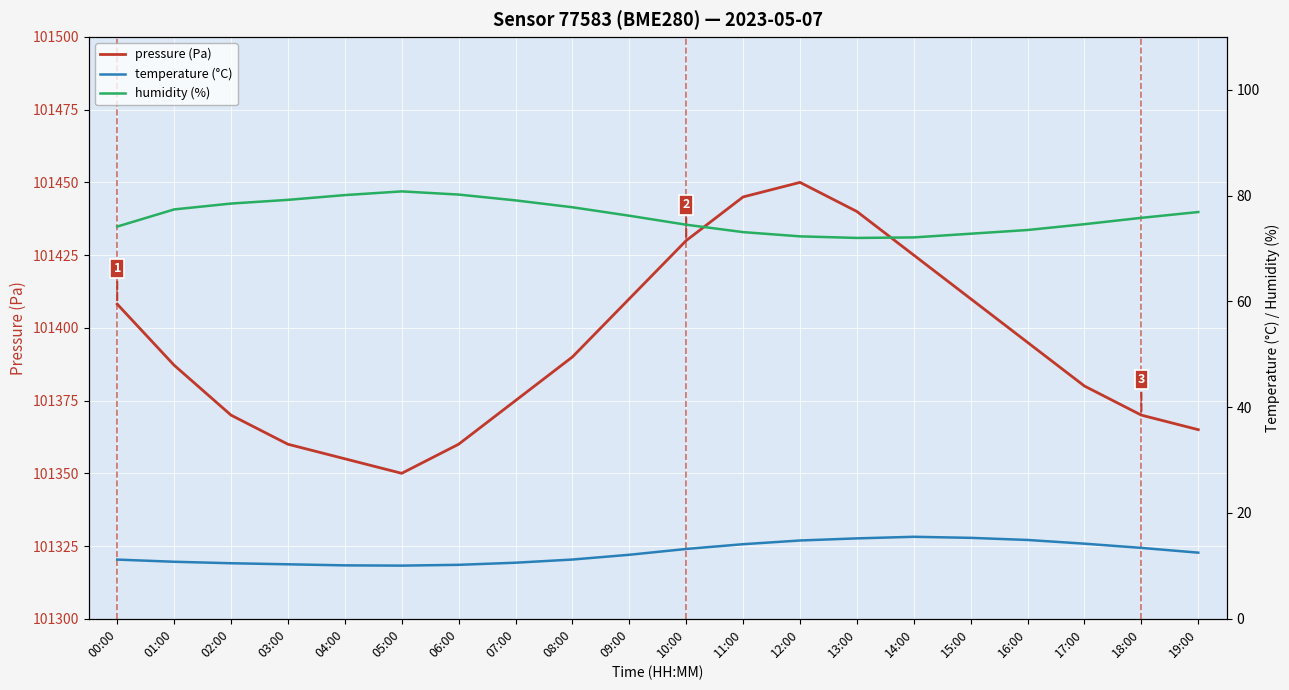

What is the average value of the humidity (%) series?

76.1